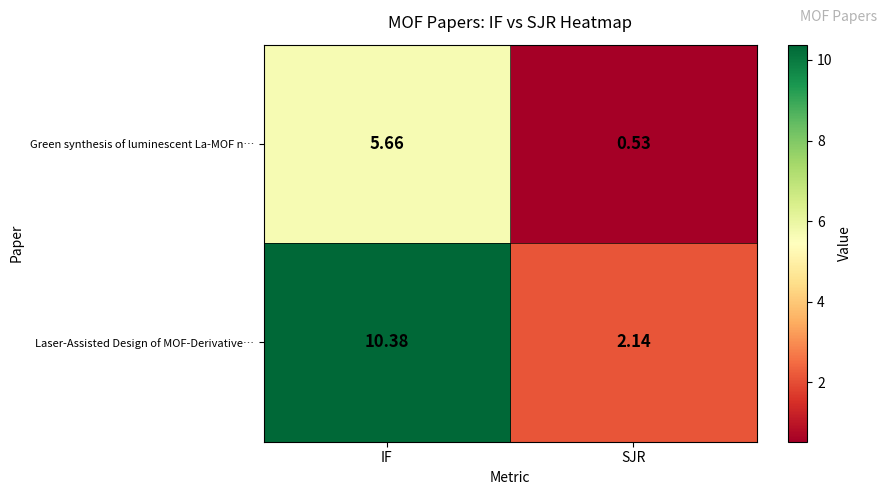

Rank the series by their maximum value, from highest to lowest.

Laser-Assisted Design of MOF-Derivative…, Green synthesis of luminescent La-MOF n…